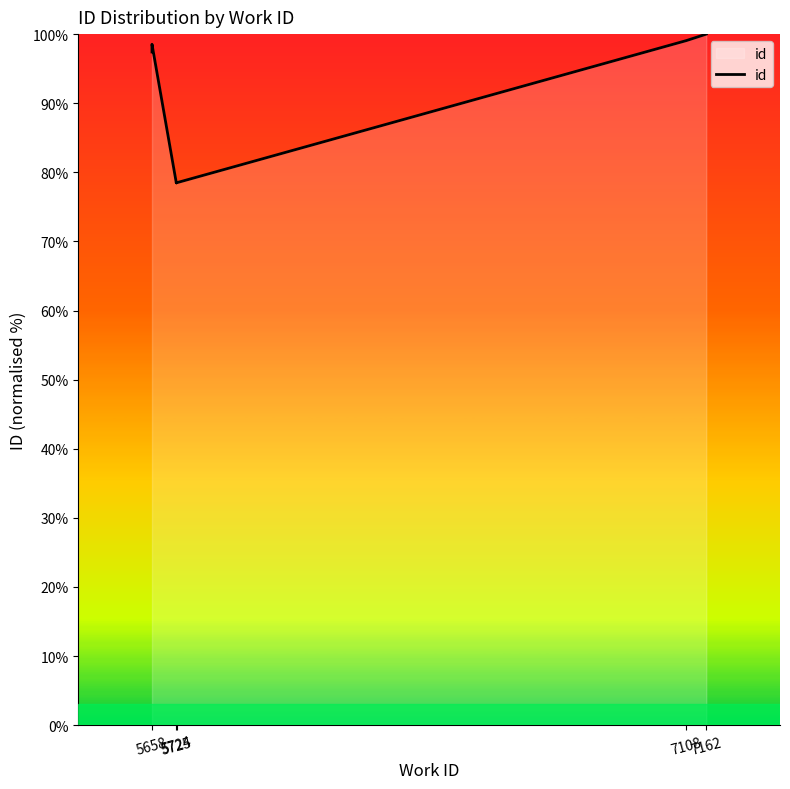

What is the smallest value displayed?

78.5